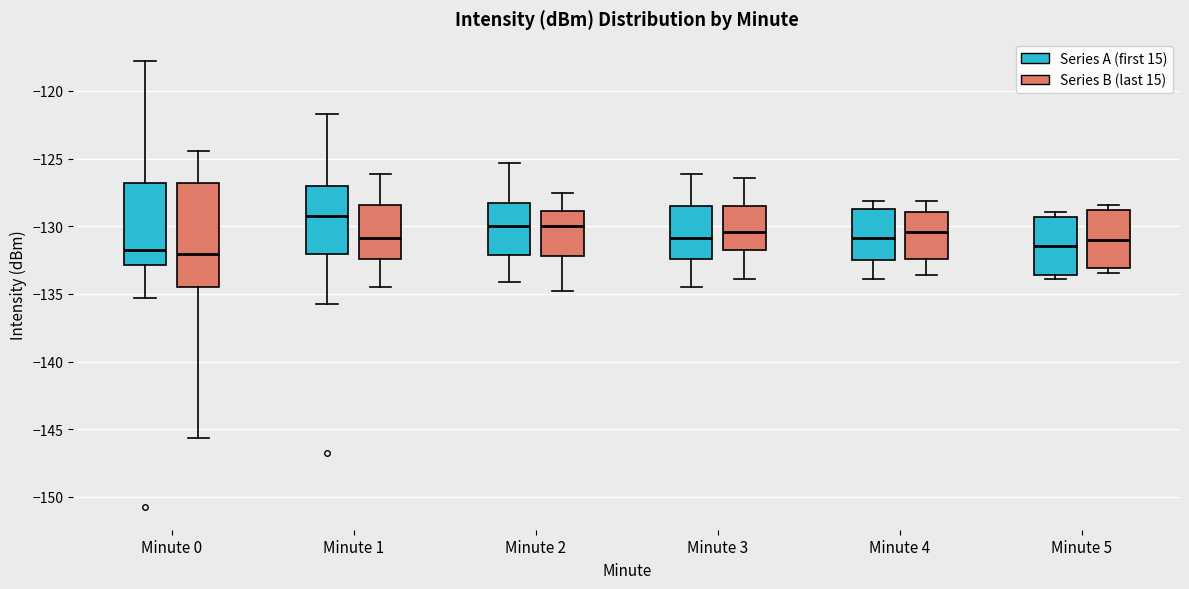

Where is the upper edge of the box for Minute 0 (Series B (last 15)) on the y-axis? The values are not printed on the chart, so give them approximately, as read against the axis.

-127.0